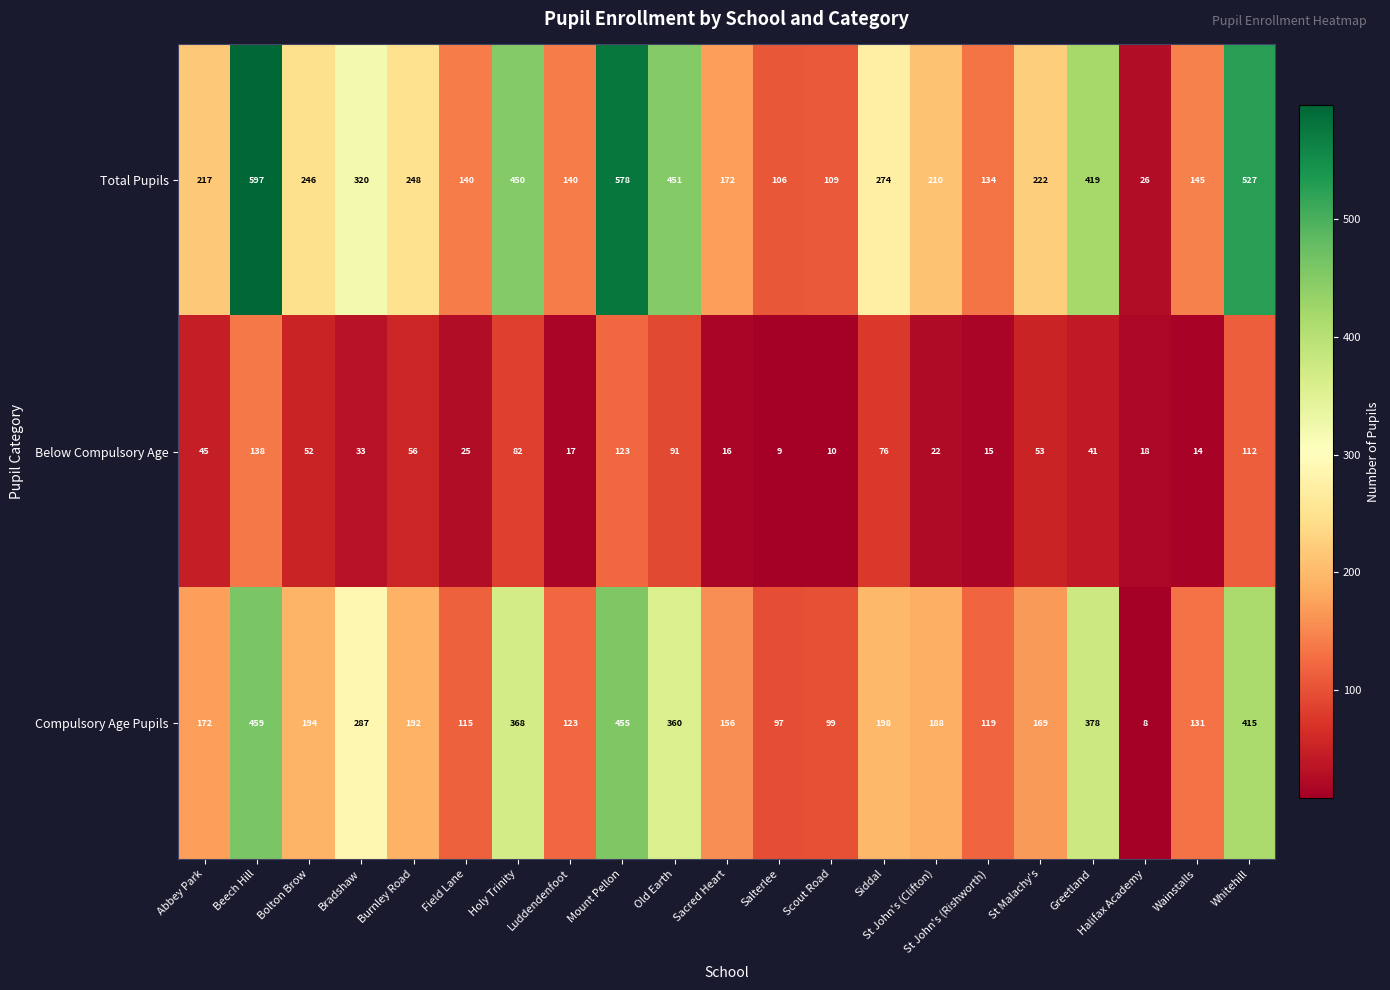

What is the difference between the highest and lowest values at Burnley Road?

192